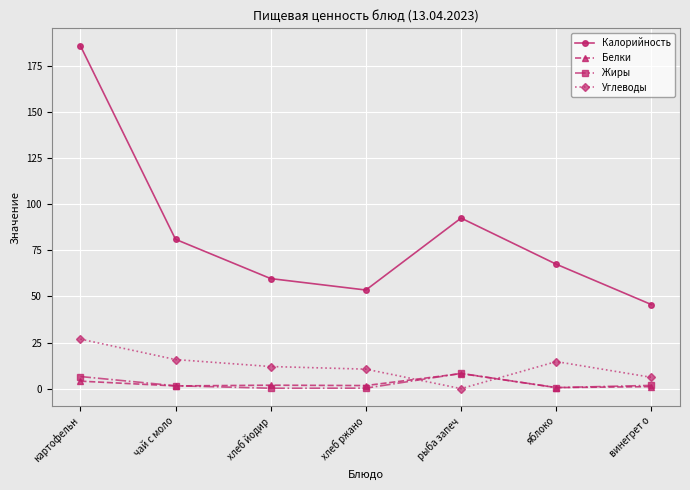

What is the spread (max minus min) of values at винегрет о?

44.5